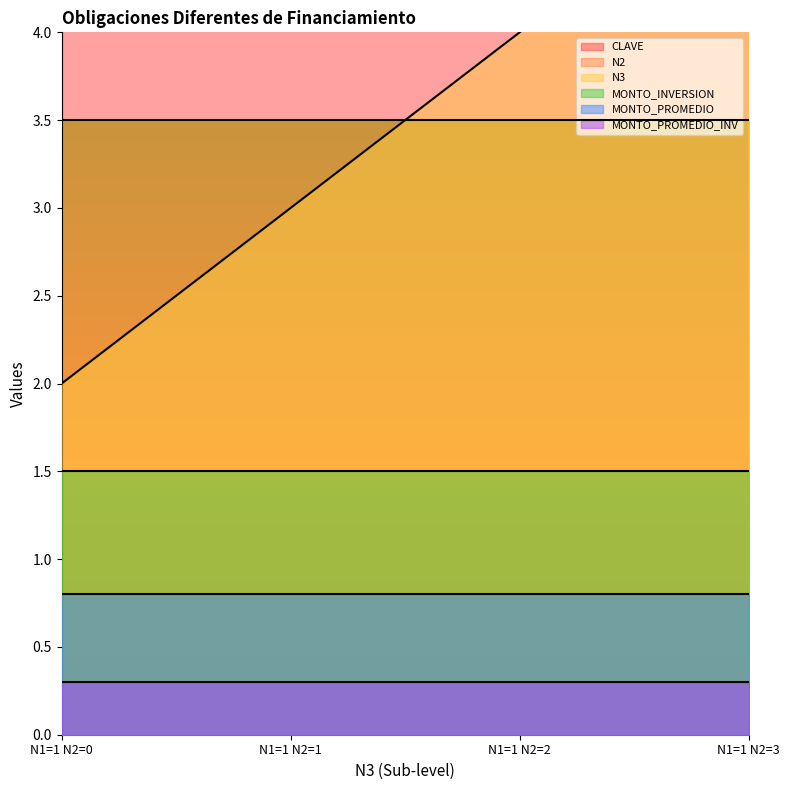

Between N1=1 N2=0 and N1=1 N2=1, which is larger?

N1=1 N2=0